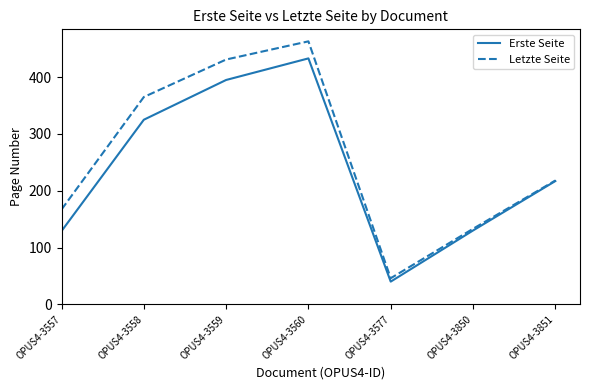

What is the sum of all Letzte Seite values?

1823